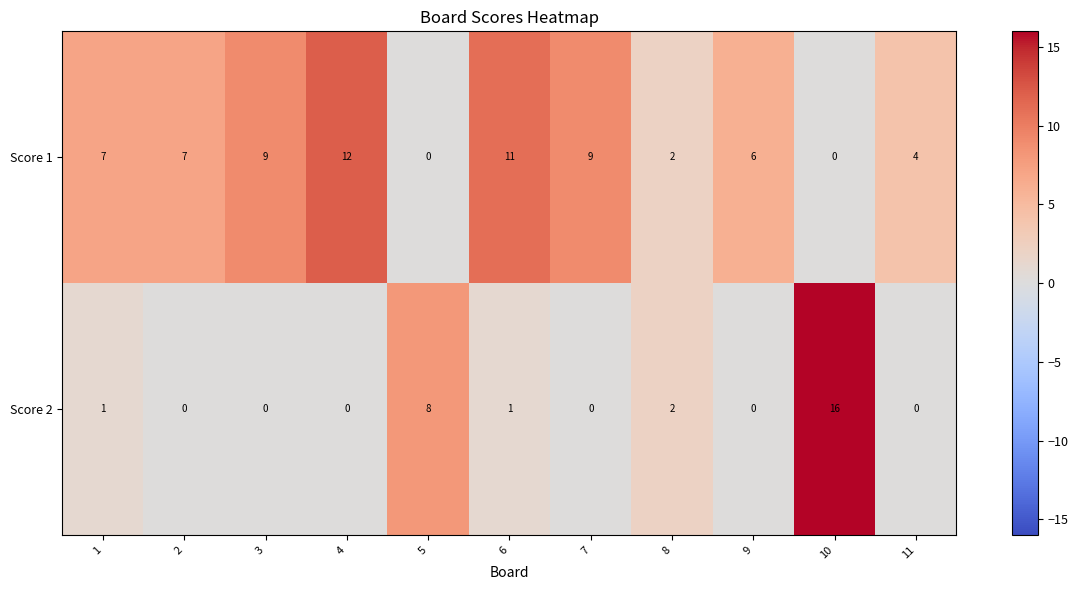

Reading right to left, what are all the values shown in this chart?

Score 1: 4	0	6	2	9	11	0	12	9	7	7
Score 2: 0	16	0	2	0	1	8	0	0	0	1